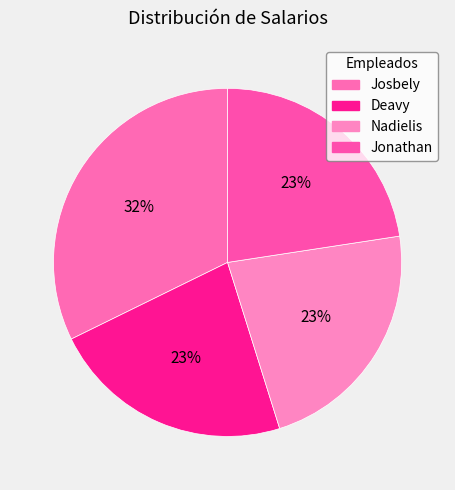

What percentage is the Deavy slice, to the nearest percent?

23%